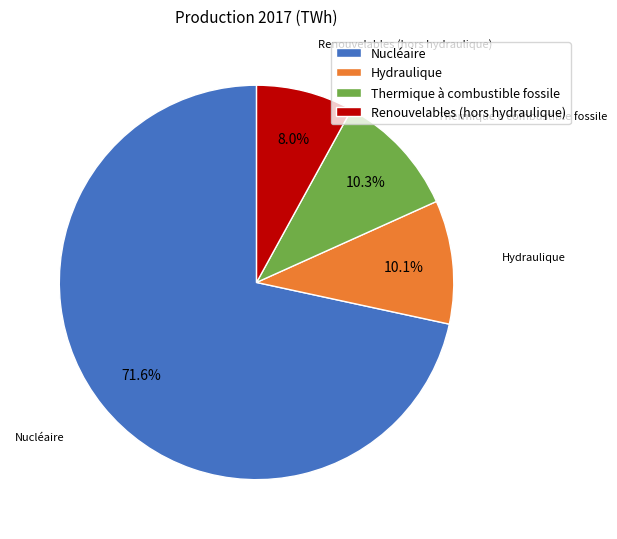

Approximately how many times larger is the value at Renouvelables (hors hydraulique) compared to Thermique à combustible fossile?

0.8